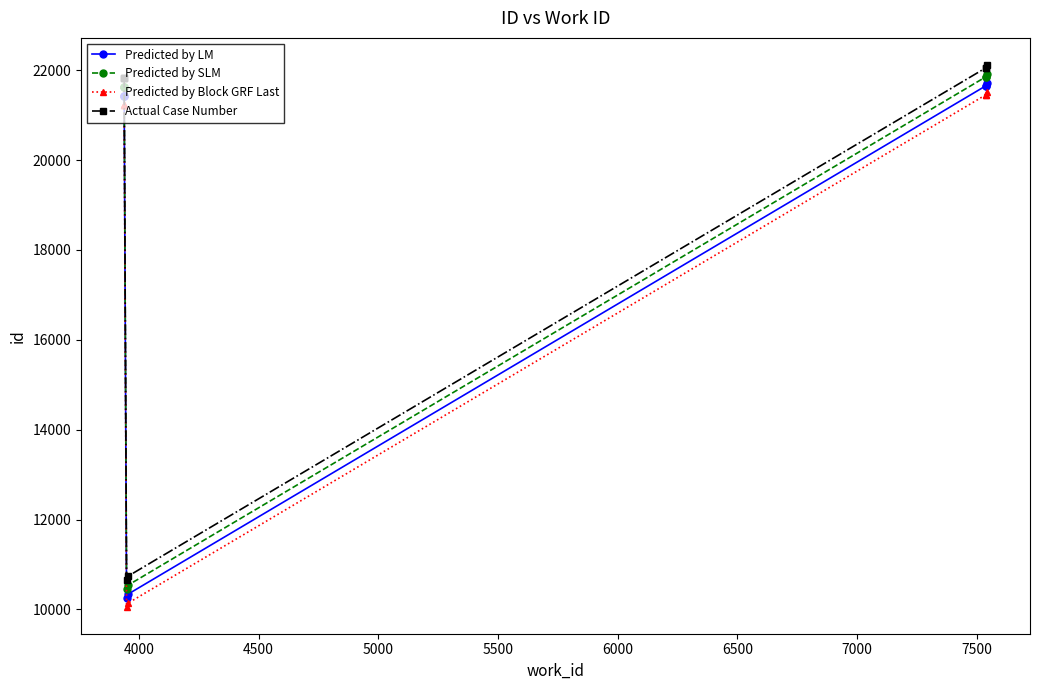

How many distinct data groups are displayed?

4